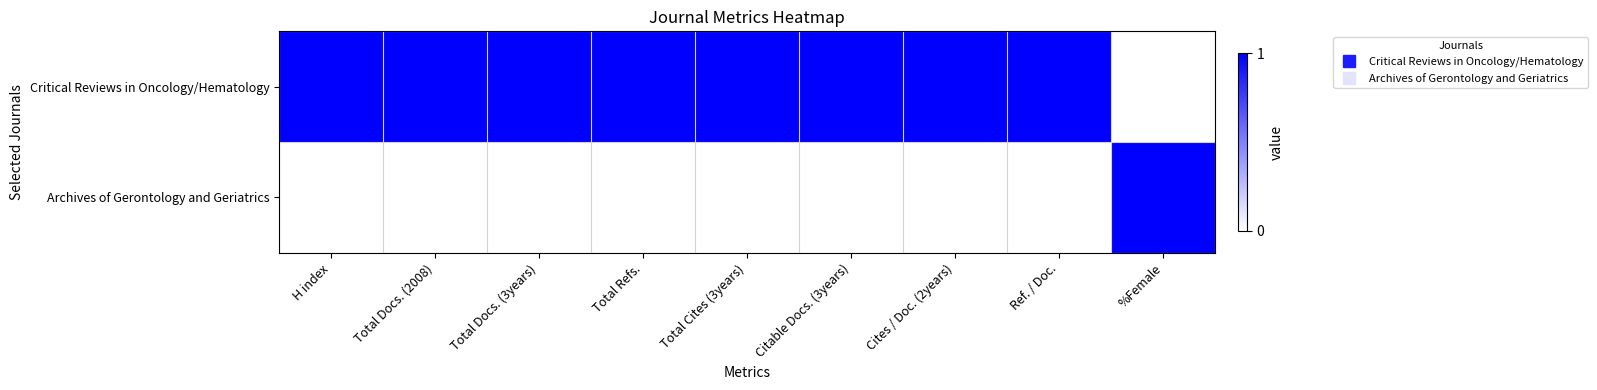

Reading left to right, transcribe all the data shown in this chart.

Critical Reviews in Oncology/Hematology: H index=1	Total Docs. (2008)=1	Total Docs. (3years)=1	Total Refs.=1	Total Cites (3years)=1	Citable Docs. (3years)=1	Cites / Doc. (2years)=1	Ref. / Doc.=1	%Female=0
Archives of Gerontology and Geriatrics: H index=0	Total Docs. (2008)=0	Total Docs. (3years)=0	Total Refs.=0	Total Cites (3years)=0	Citable Docs. (3years)=0	Cites / Doc. (2years)=0	Ref. / Doc.=0	%Female=1